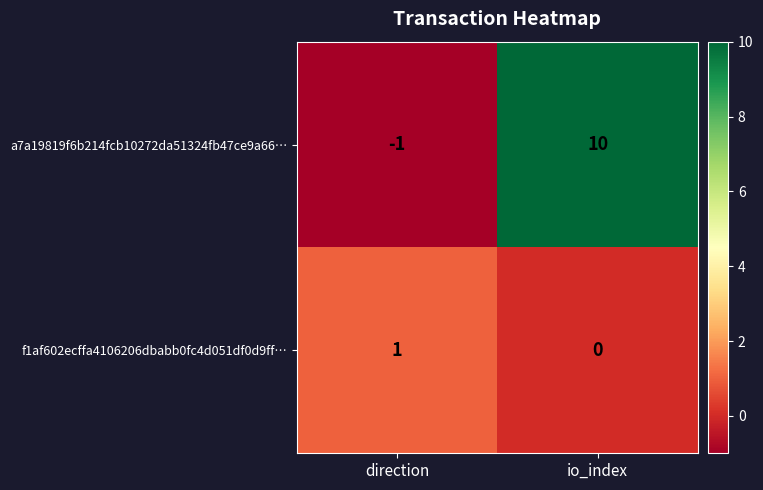

Count the number of data series in this chart.

2